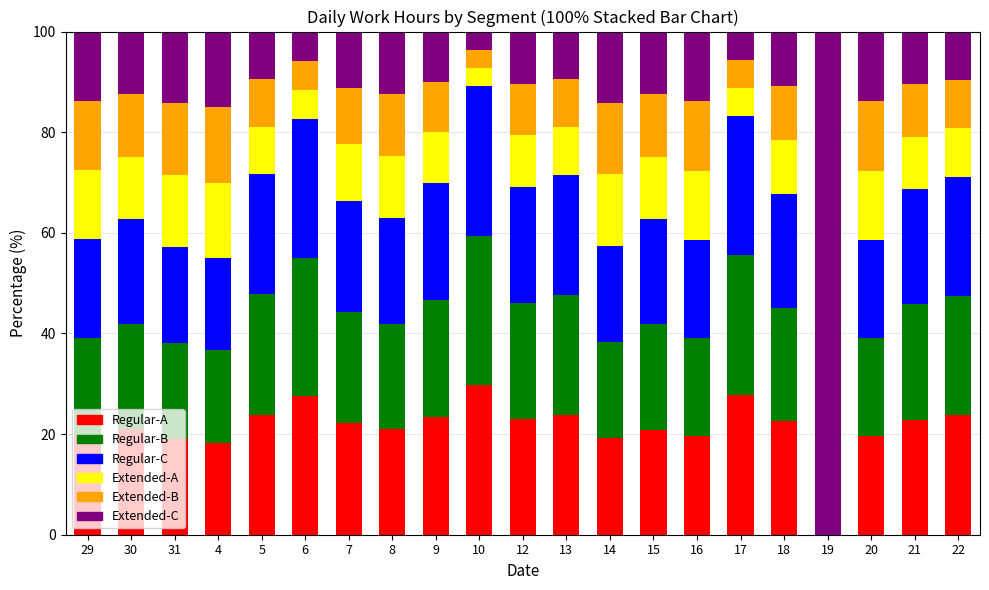

What is the total value across all series at 30?

100.0